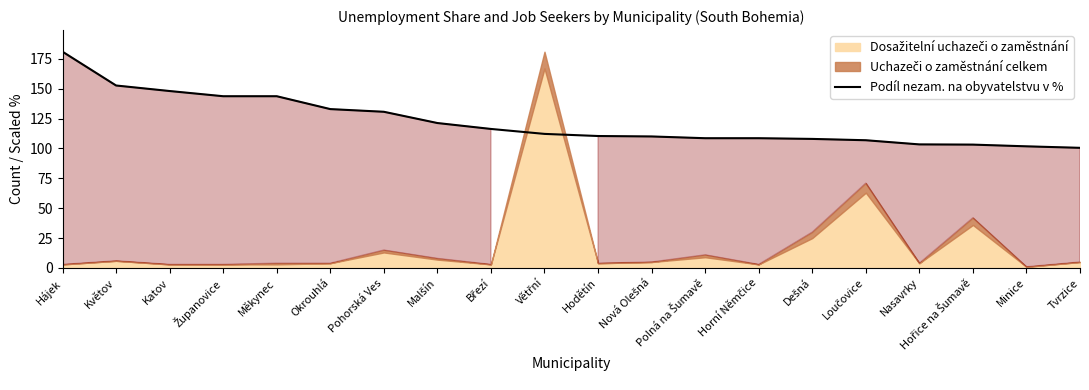

What is the minimum value for Podíl nezam. na obyvatelstvu v %?

100.6